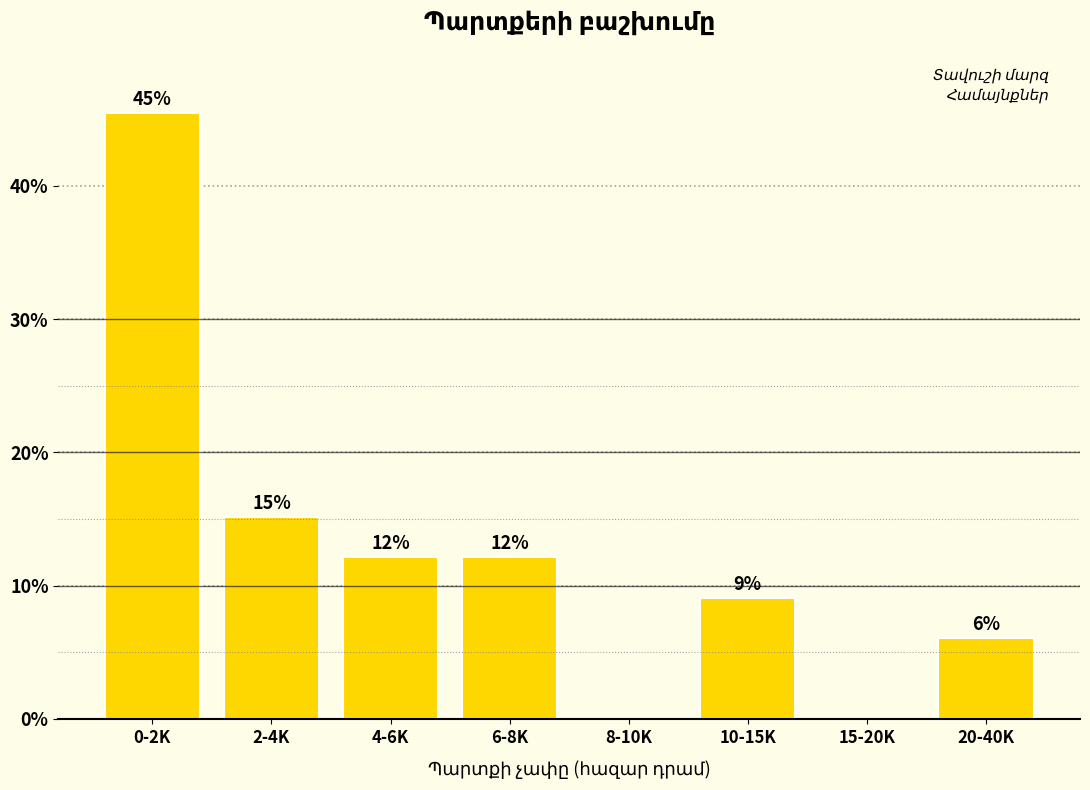

Are the bars horizontal?

No